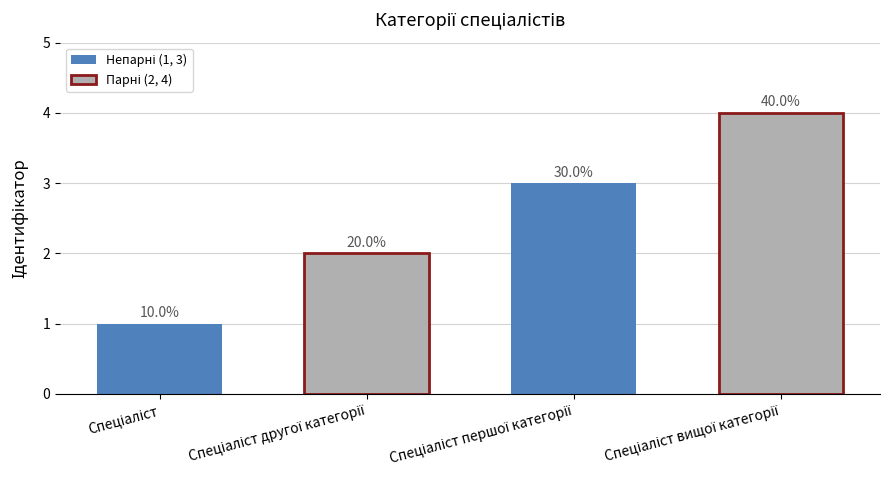

Does the chart contain any negative values?

No